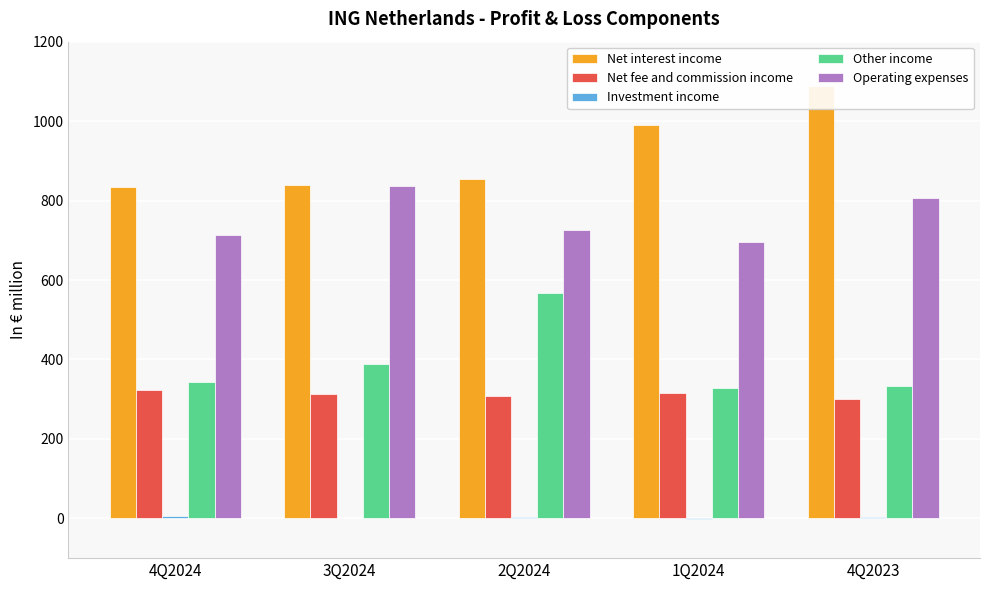

True or false: Net interest income has a value of 584.1 at 1Q2024.

False